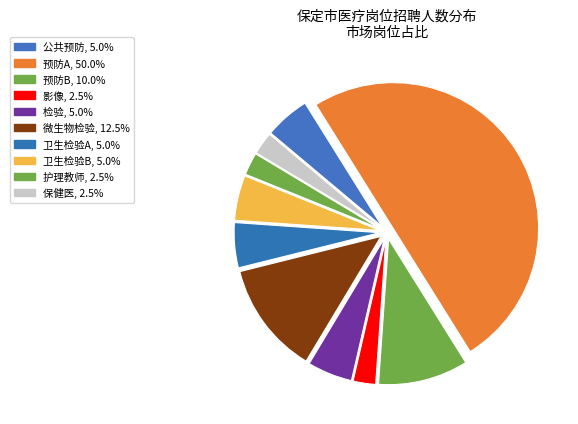

Which slice is the largest?

预防A